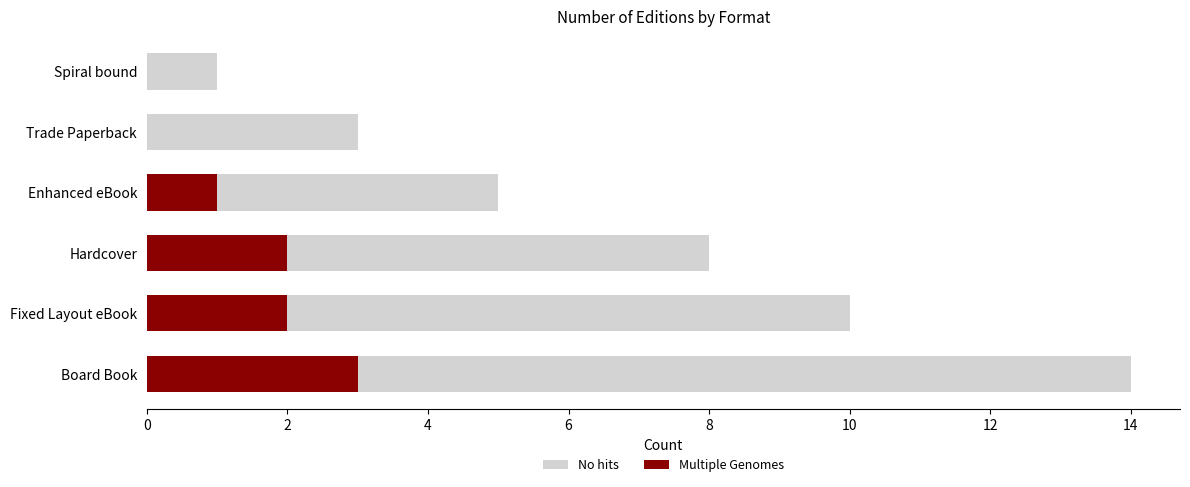

What is the greatest value displayed?

14